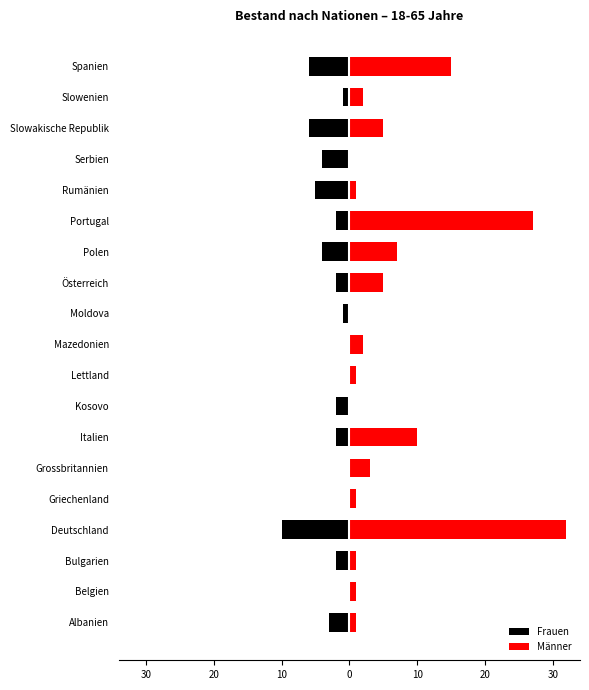

What is the value of the Frauen bar at the 3rd from the left?

-2